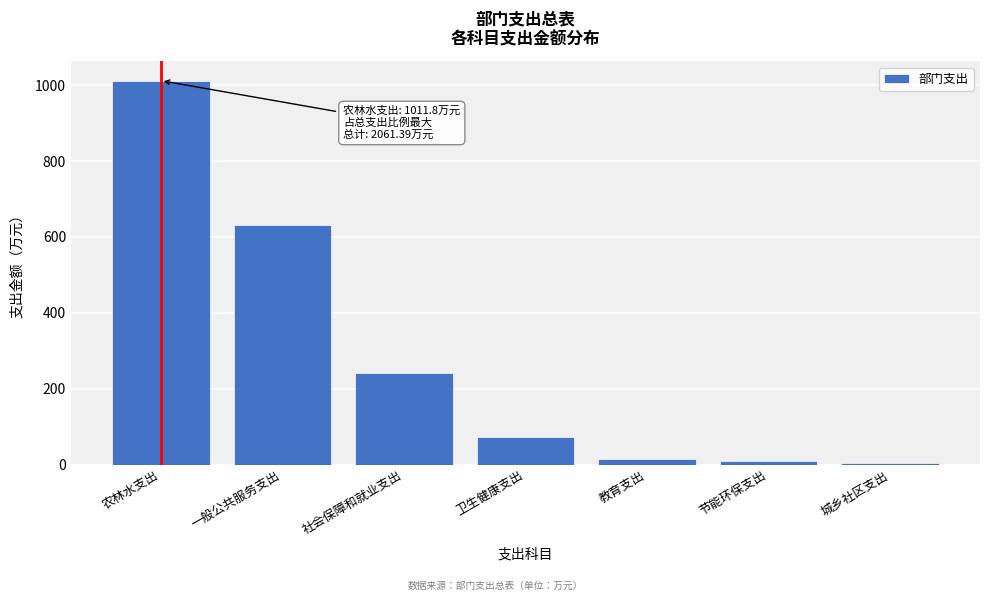

Reading right to left, what are all the values shown in this chart?

城乡社区支出=3.0	节能环保支出=8.1	教育支出=14.5	卫生健康支出=73.5	社会保障和就业支出=241.7	一般公共服务支出=630.9	农林水支出=1011.8